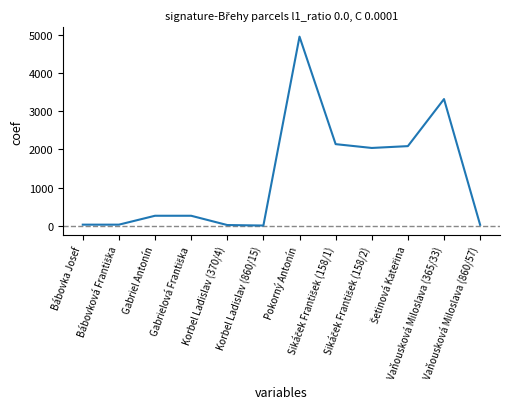

What is the difference between the maximum and minimum values?

4945